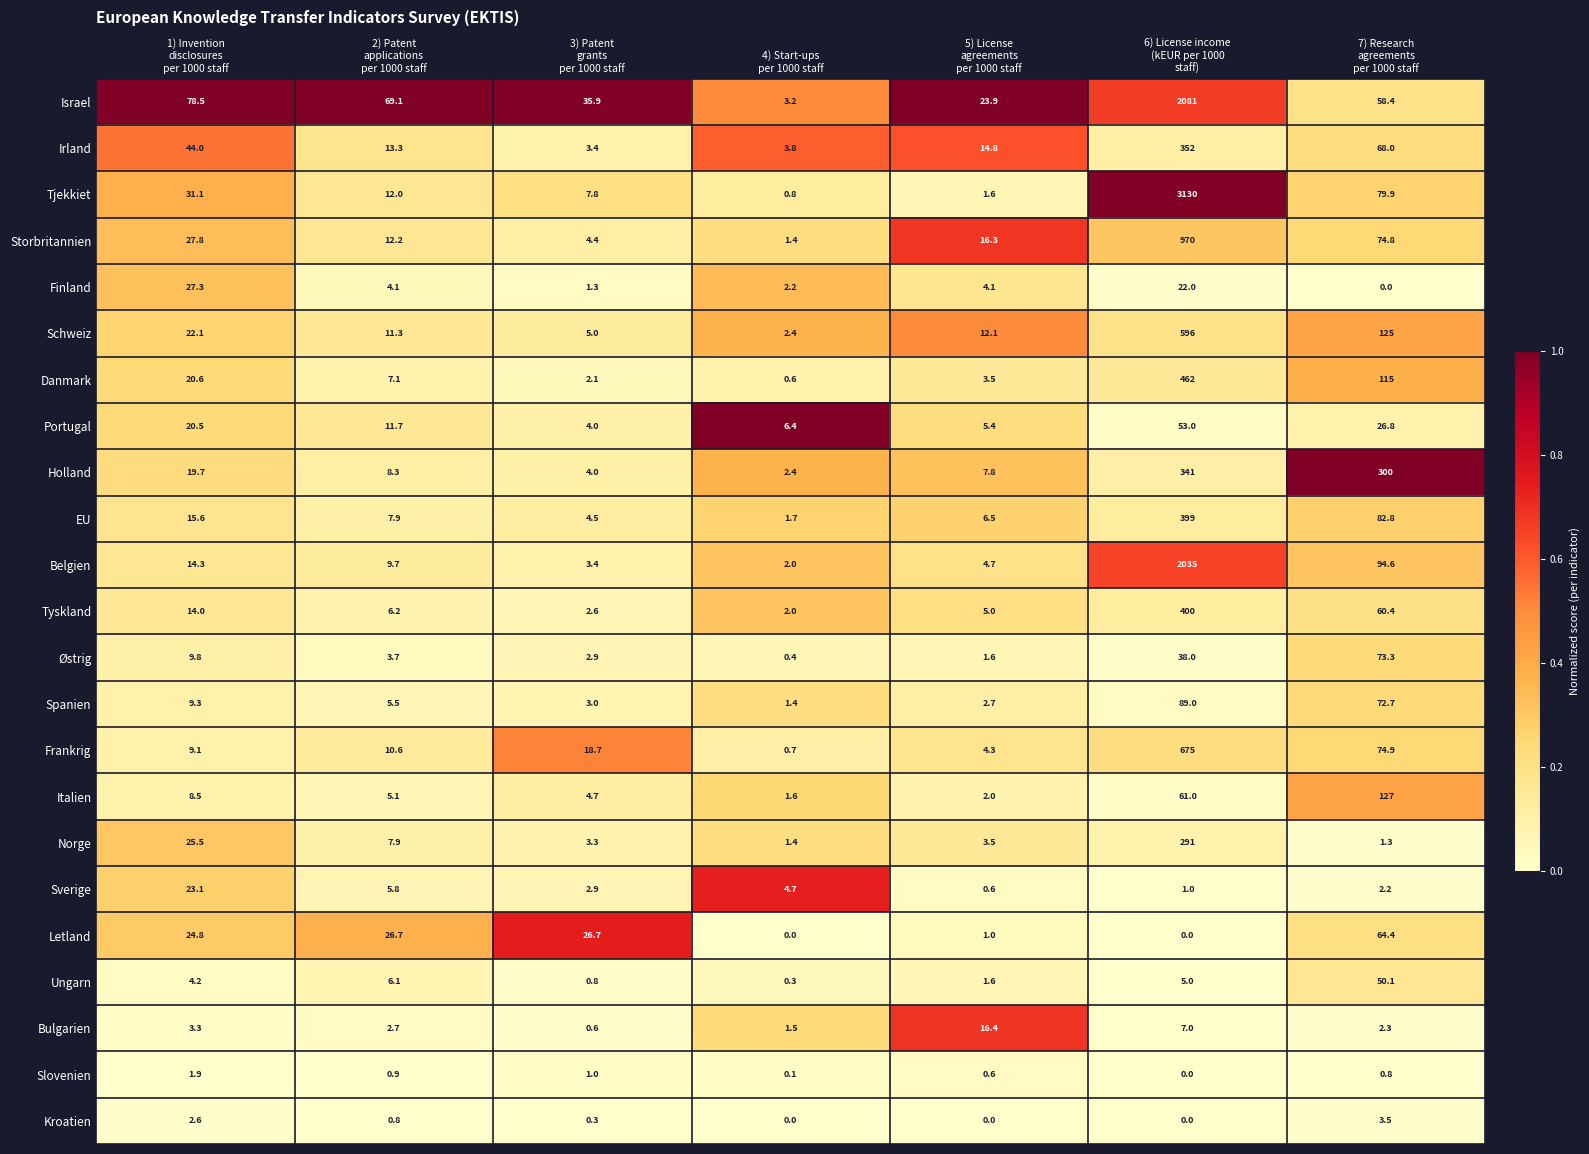

Which series changed the most between 1) Invention
disclosures
per 1000 staff and 3) Patent
grants
per 1000 staff?

Israel